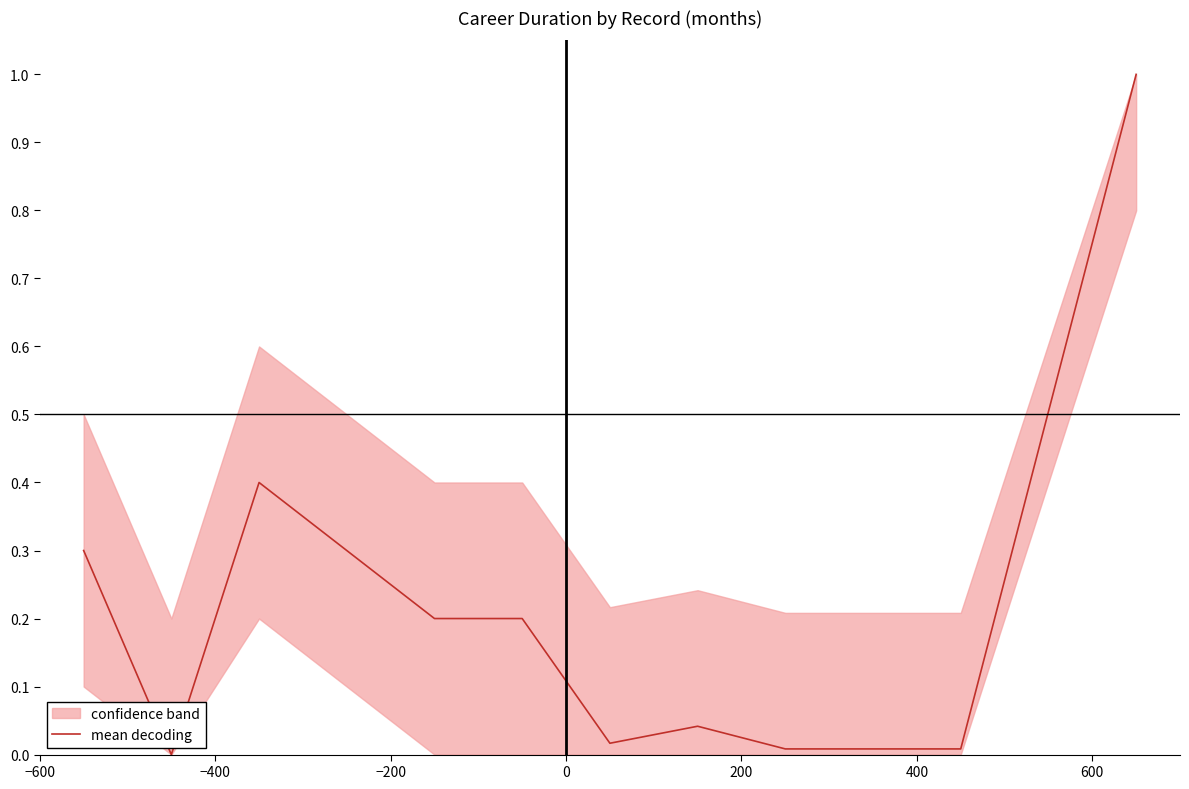

What is the maximum value shown in the chart?

1.0